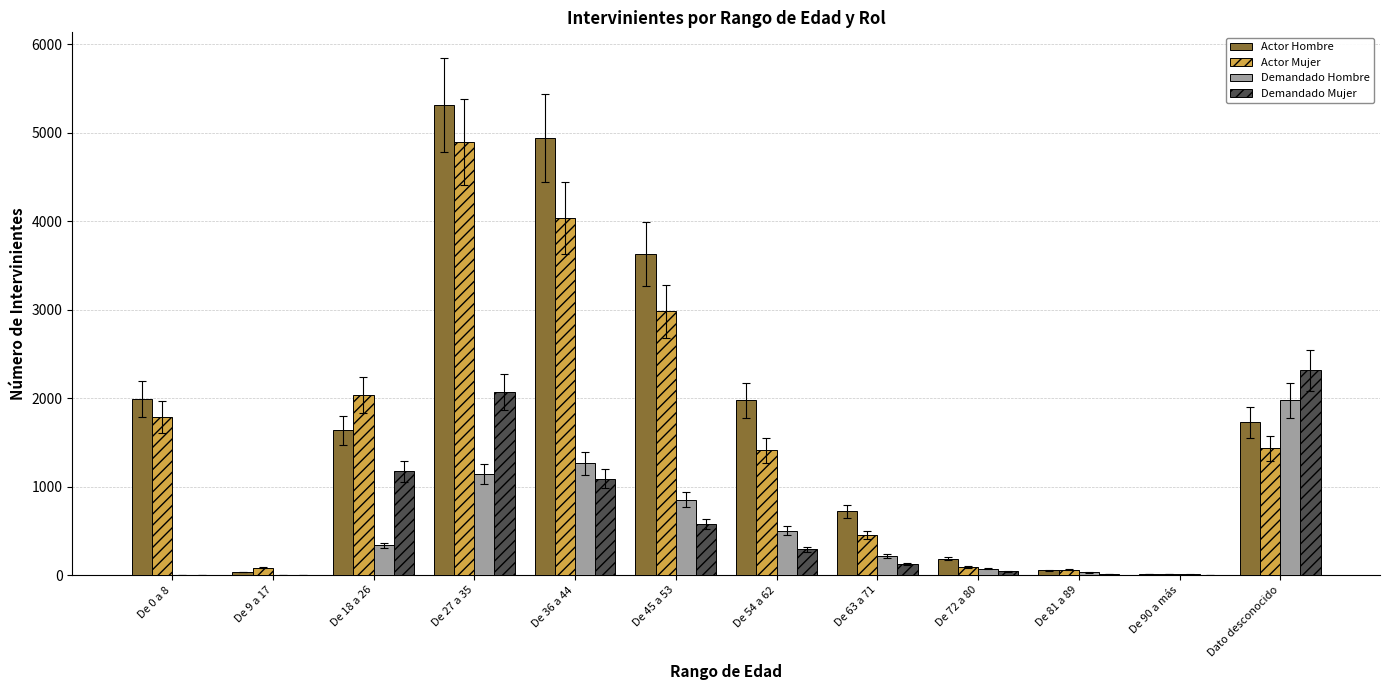

Which label corresponds to the largest value in the chart?

De 27 a 35